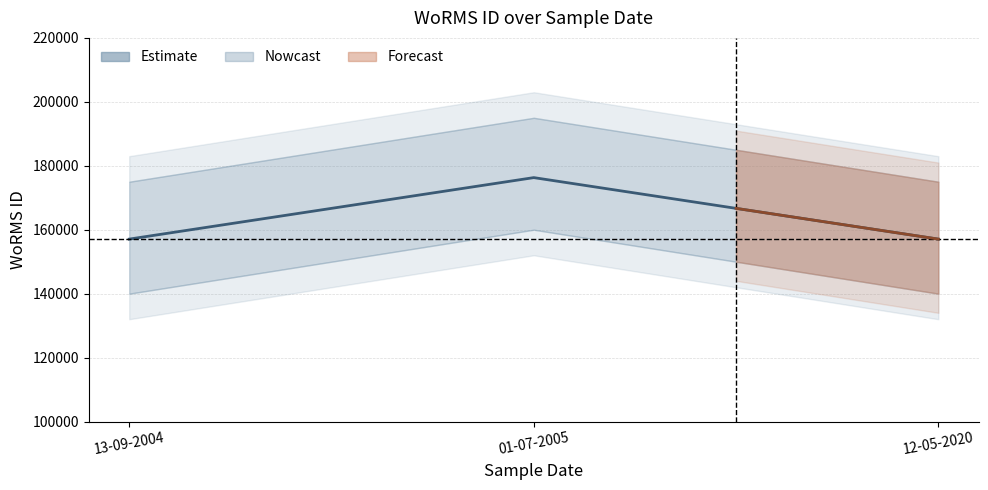

What value does the data have at 13-09-2004, to the nearest 100?

157100